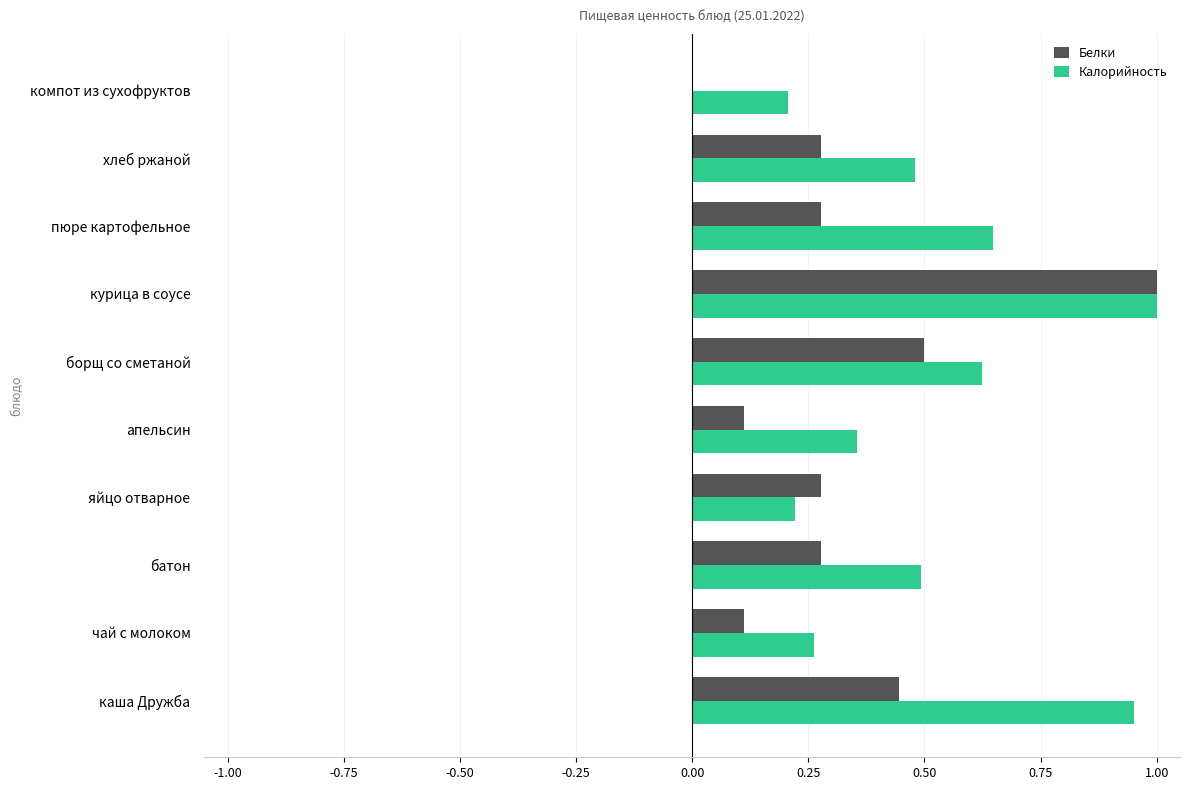

Count the number of categories in the chart.

10